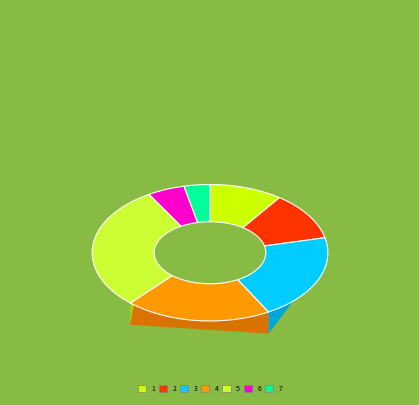

What is the change in value from 3 to 7?

-1415.6